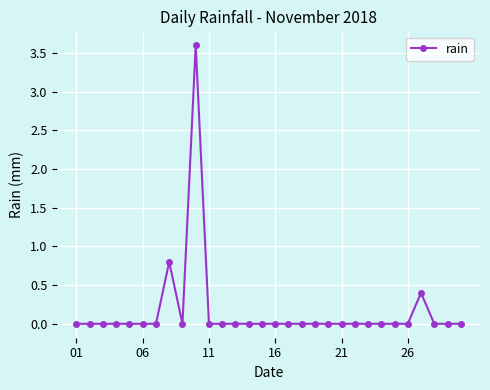

Reading right to left, list all the values displayed in this chart.

0.0	0.0	0.0	0.4	0.0	0.0	0.0	0.0	0.0	0.0	0.0	0.0	0.0	0.0	0.0	0.0	0.0	0.0	0.0	0.0	3.6	0.0	0.8	0.0	0.0	0.0	0.0	0.0	0.0	0.0